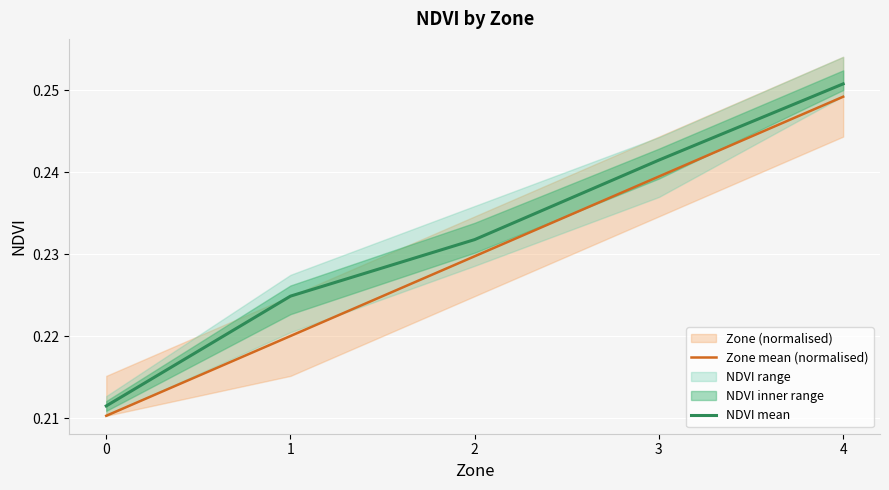

What is the approximate value of NDVI mean at 3?

0.2